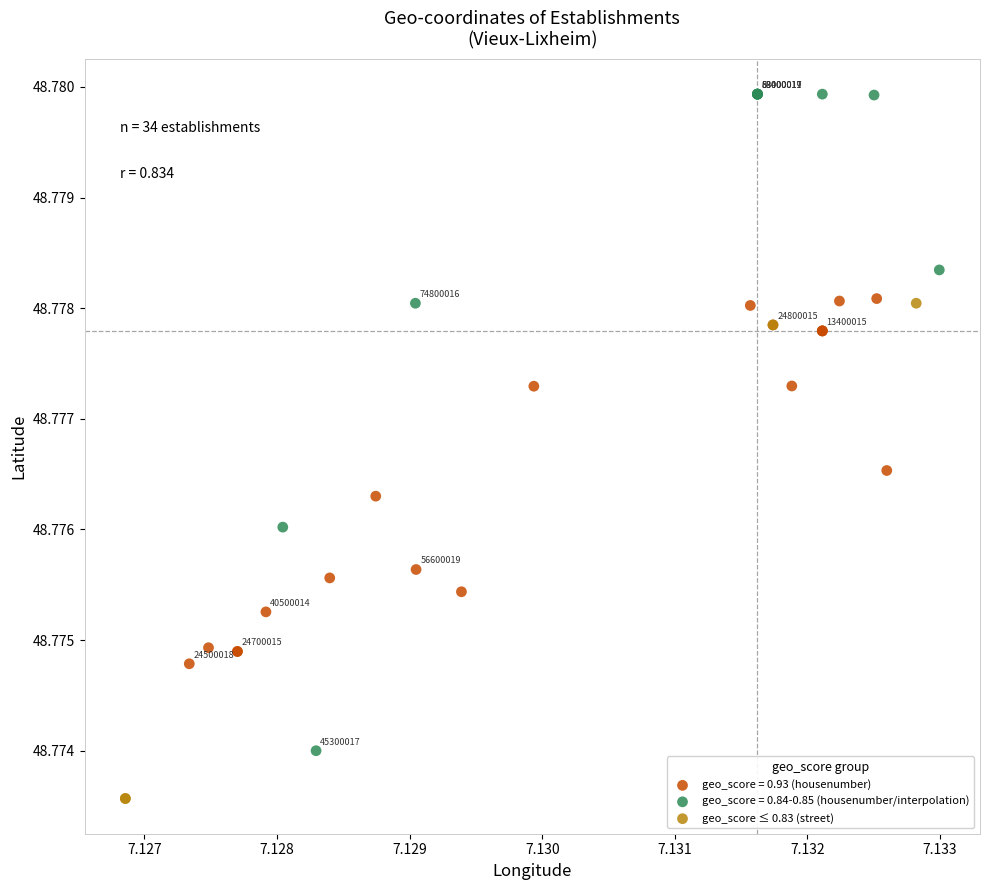

Which series contains the lowest Y value?

geo_score ≤ 0.83 (street)